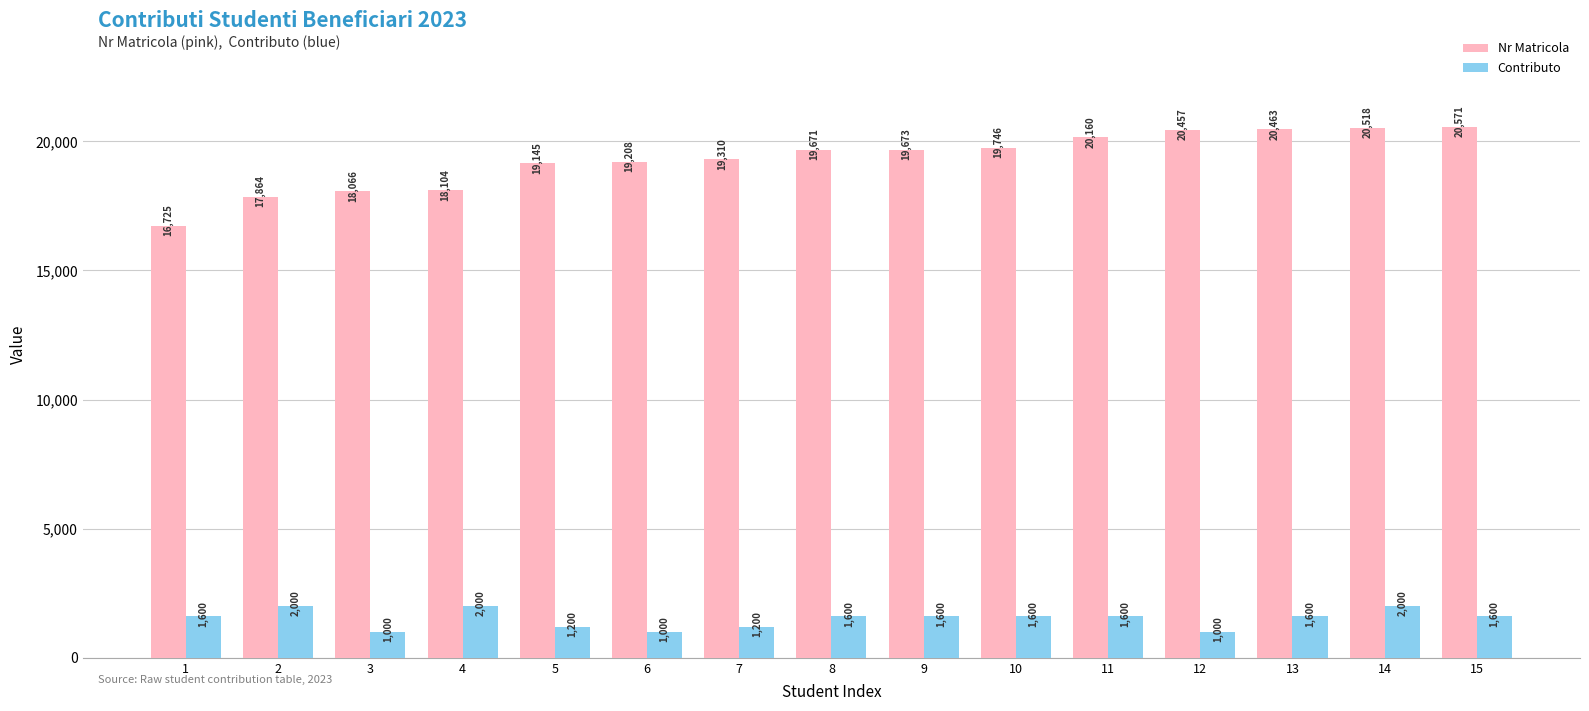

At 6, list the series in order from smallest to largest.

Contributo, Nr Matricola